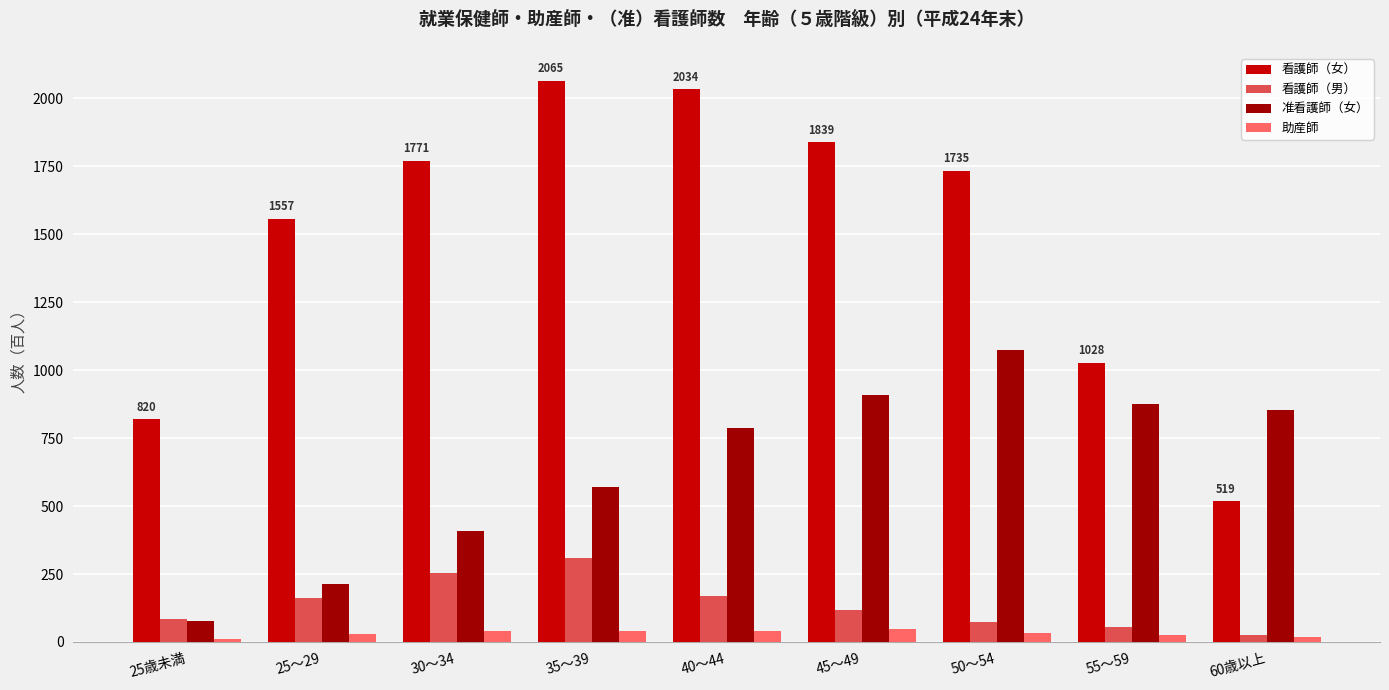

True or false: 助産師 has a value of 49 at 45～49.

True